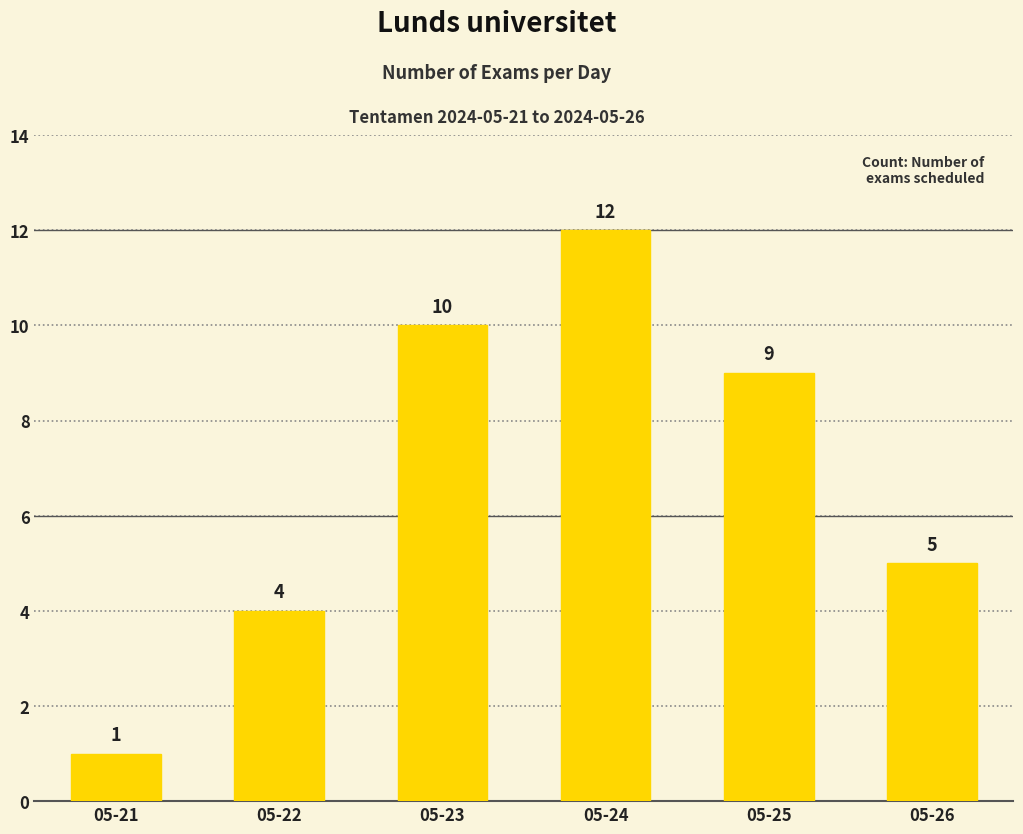

Reading left to right, transcribe all the data shown in this chart.

05-21=1	05-22=4	05-23=10	05-24=12	05-25=9	05-26=5